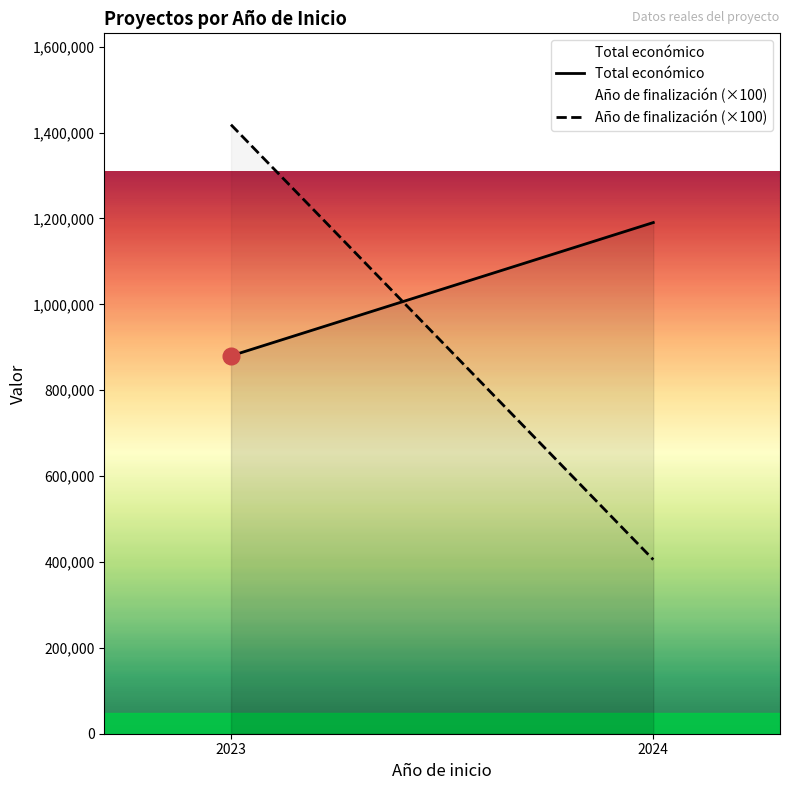

What is the approximate value of Total económico at 2023, to the nearest 50?

880000